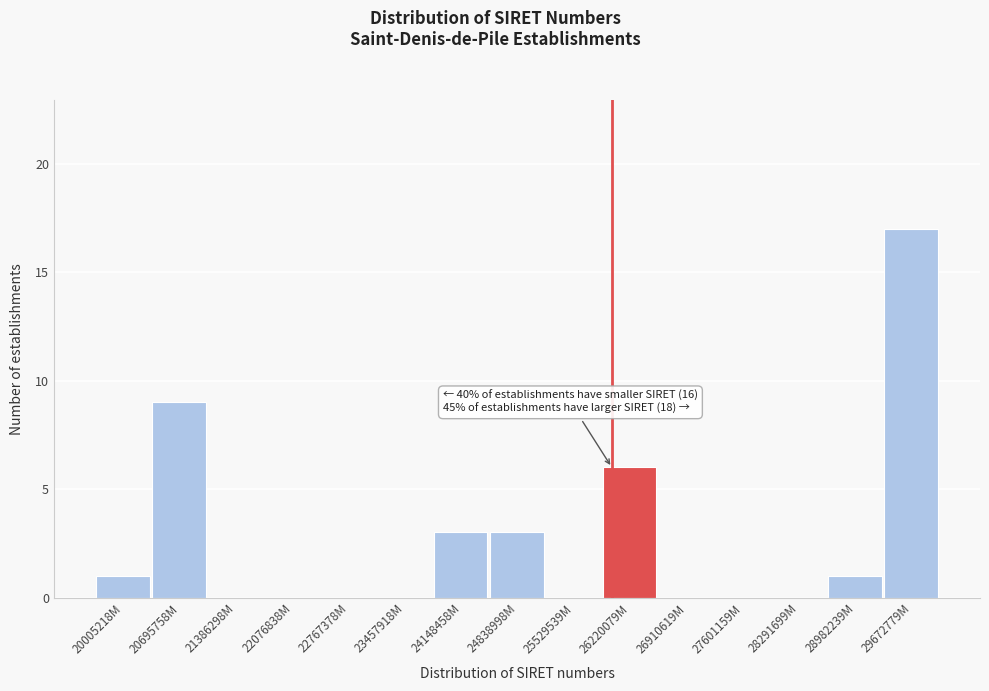

Reading left to right, what are all the values shown in this chart?

20005218M=1	20695758M=9	21386298M=0	22076838M=0	22767378M=0	23457918M=0	24148458M=3	24838998M=3	25529539M=0	26220079M=6	26910619M=0	27601159M=0	28291699M=0	28982239M=1	29672779M=17